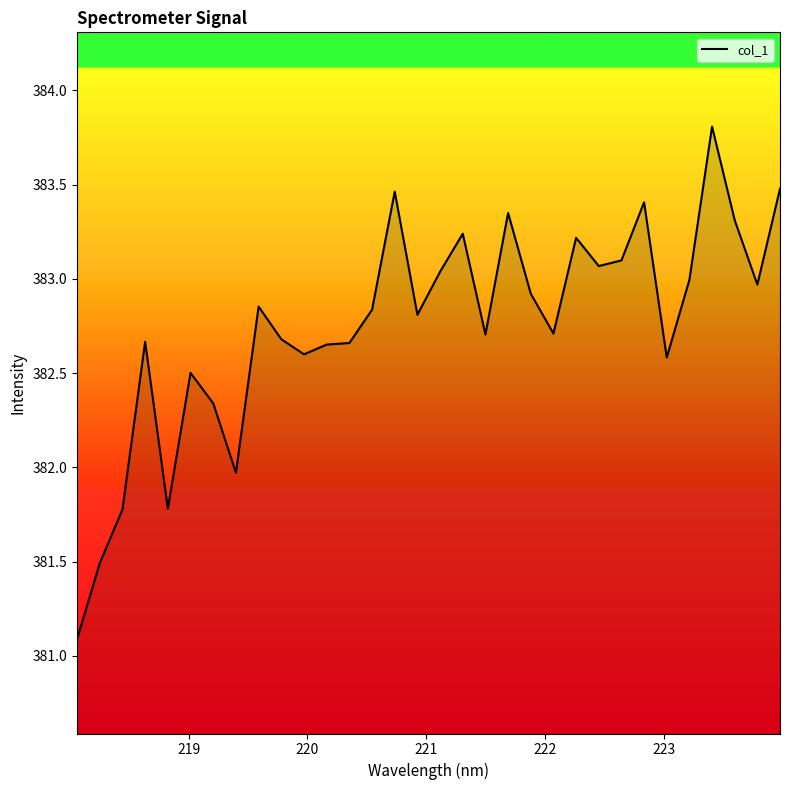

How many lines are shown in the chart?

1